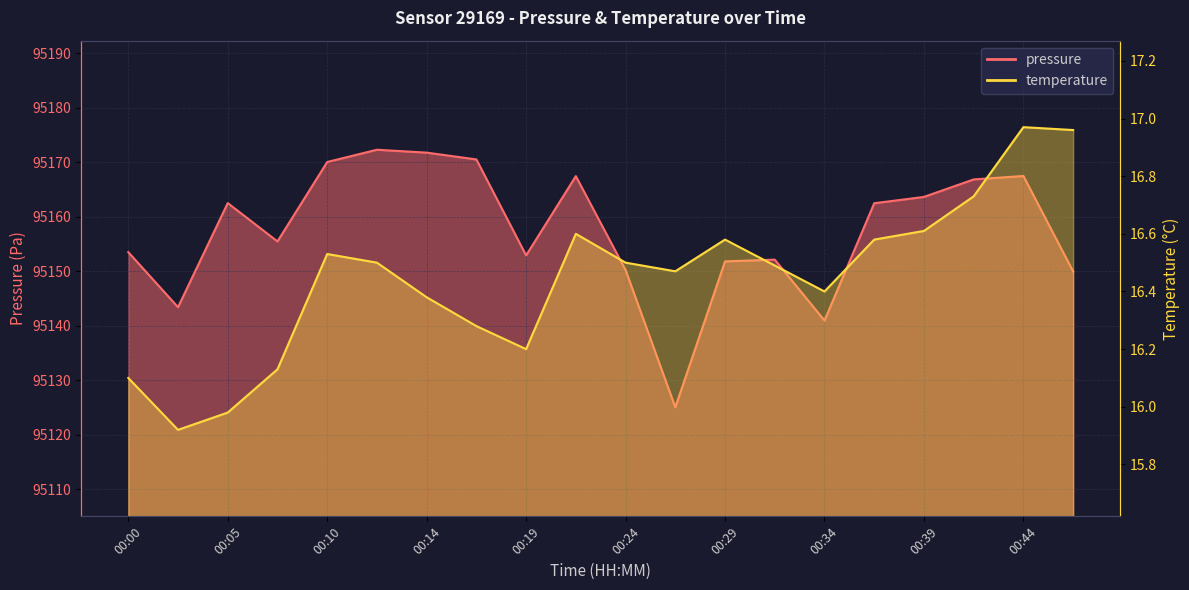

What is the difference between the temperature values at 00:39 and 00:41?

0.1